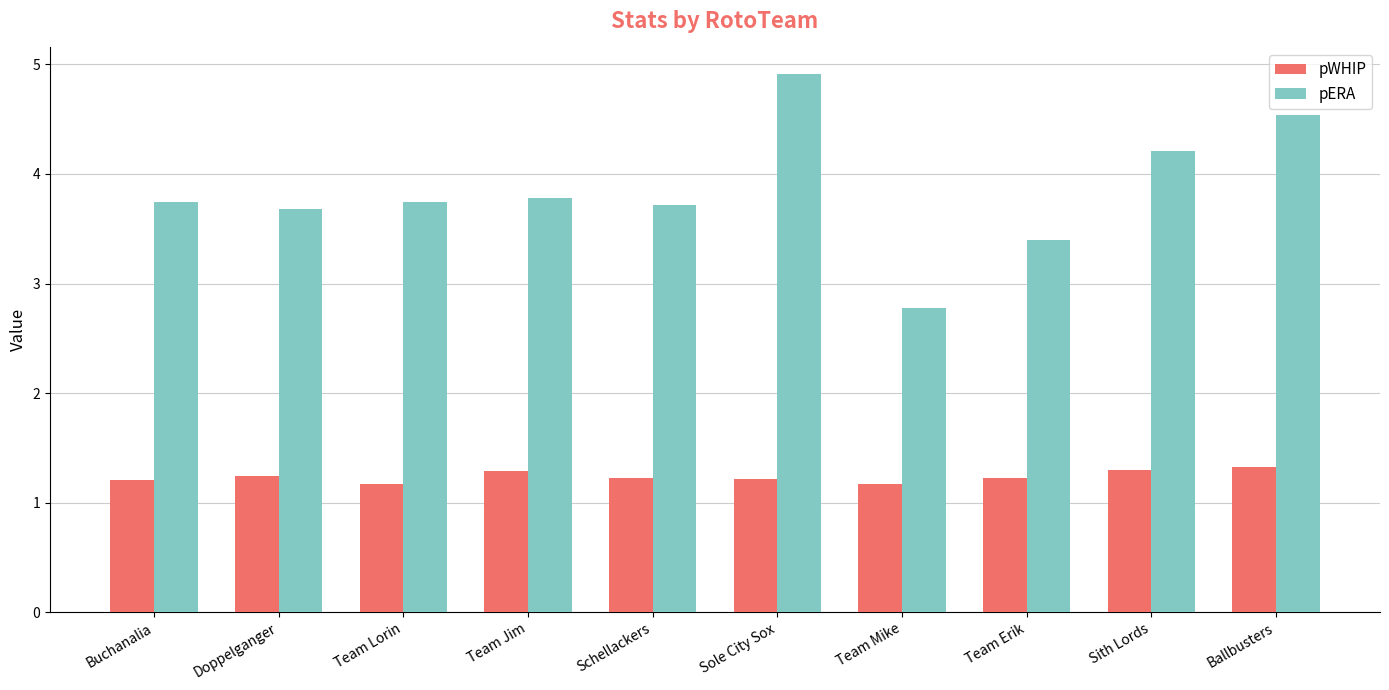

Which series has the widest spread of values?

pERA